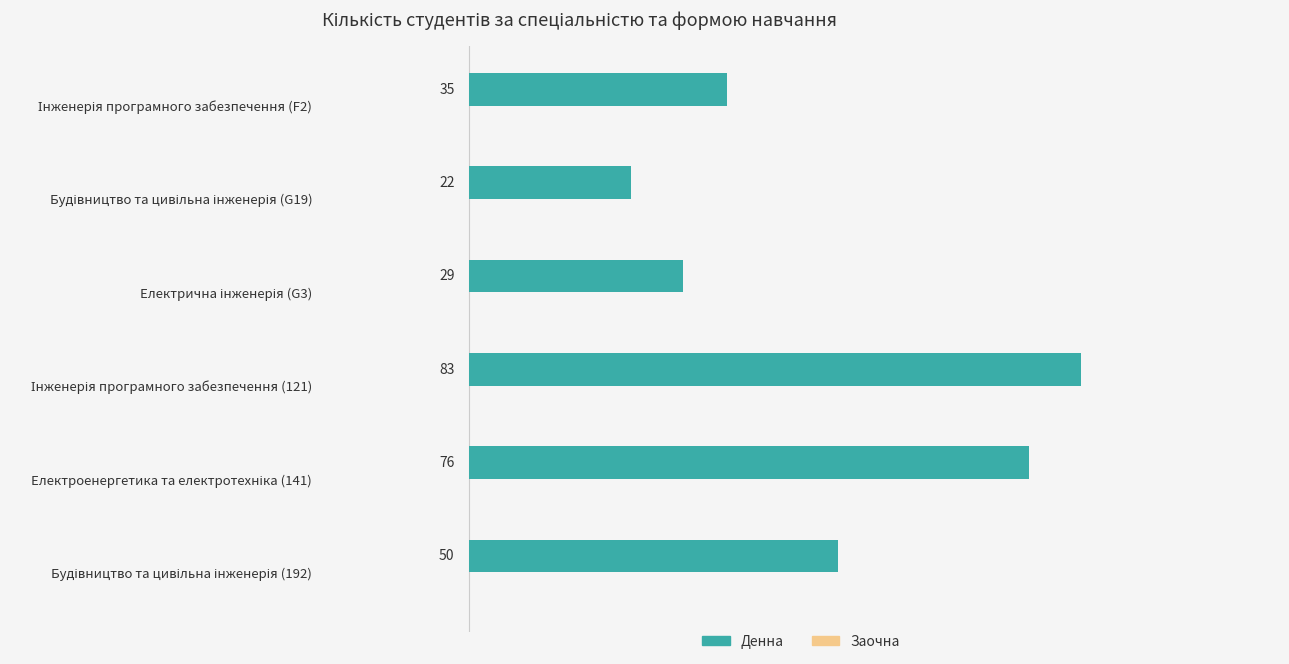

What is the minimum value shown in the chart?

22